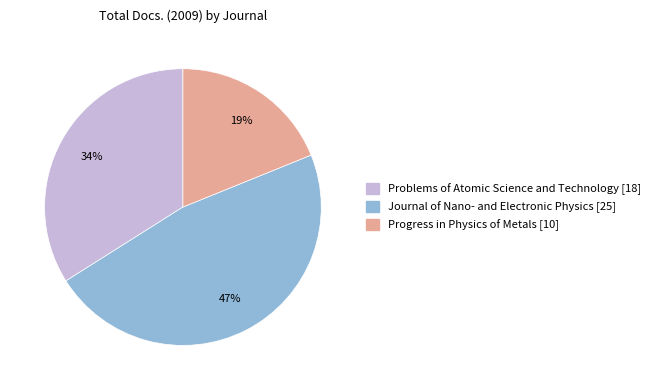

Count the number of slices in the pie.

3